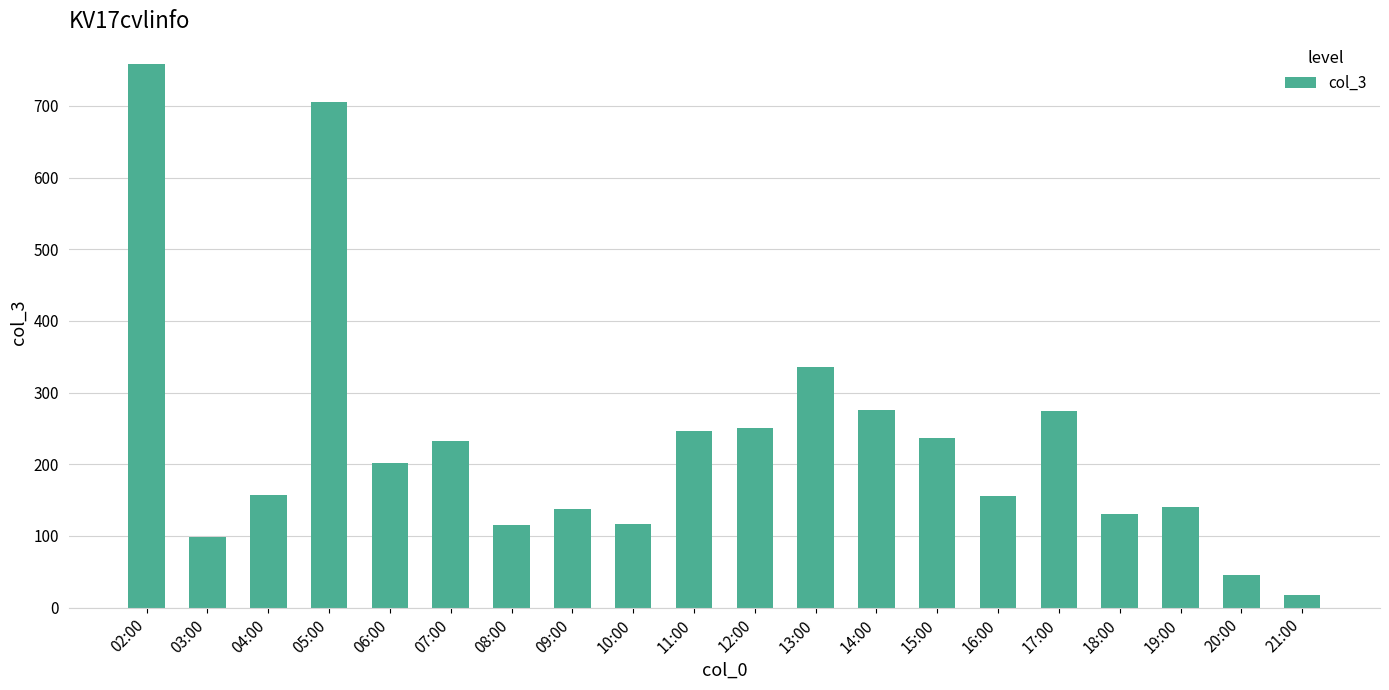

How many bars are there in total?

20